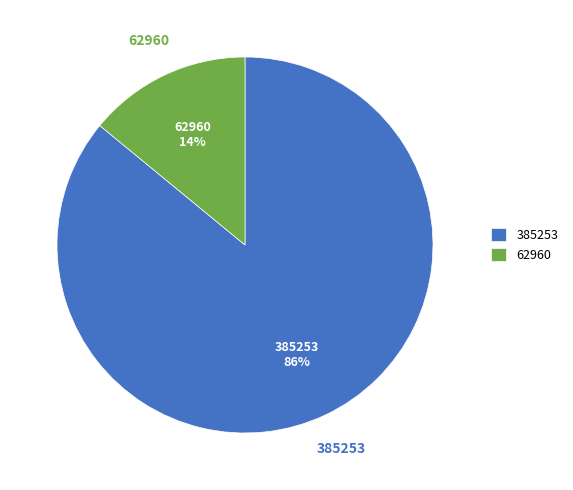

How many slices are in this pie chart?

2